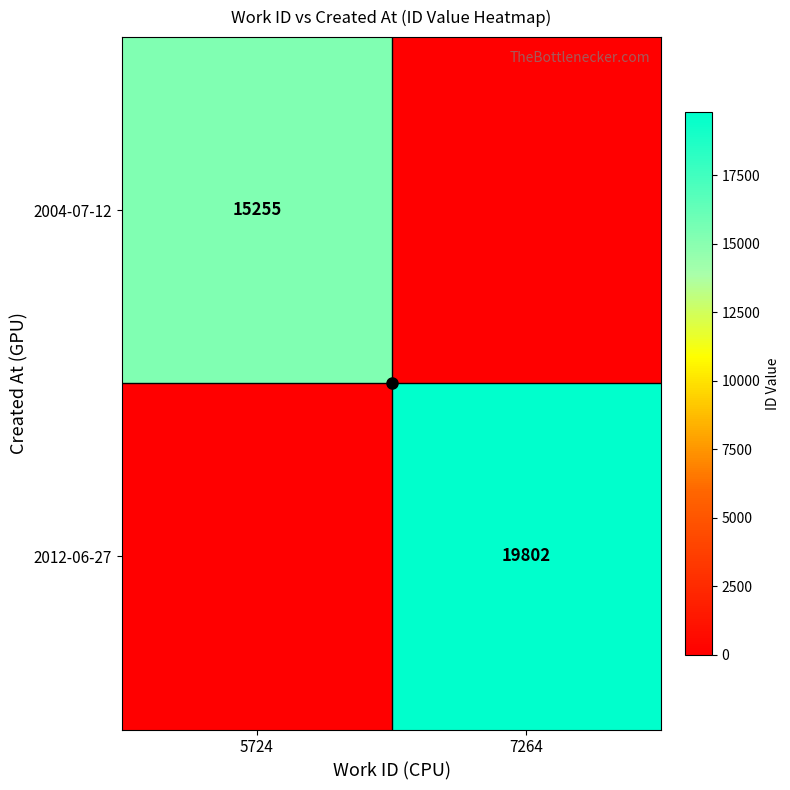

Which has a higher value, 5724 or 7264?

5724